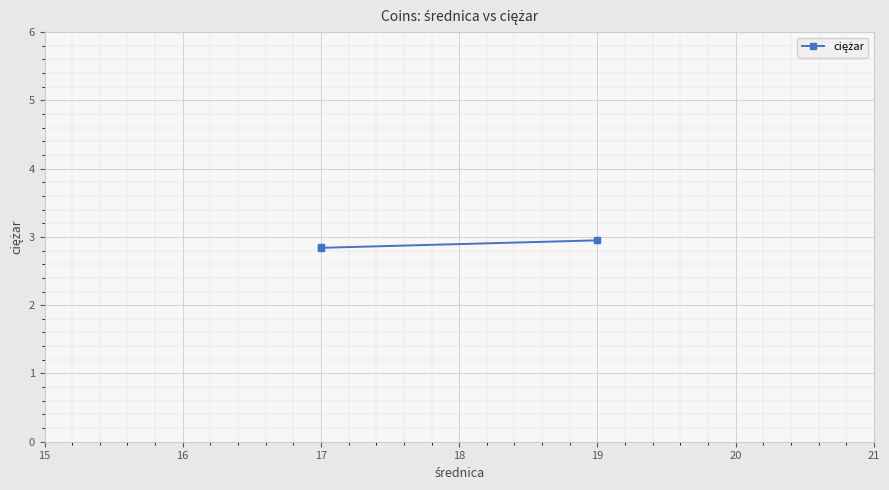

What is the difference between the maximum and minimum values?

0.1